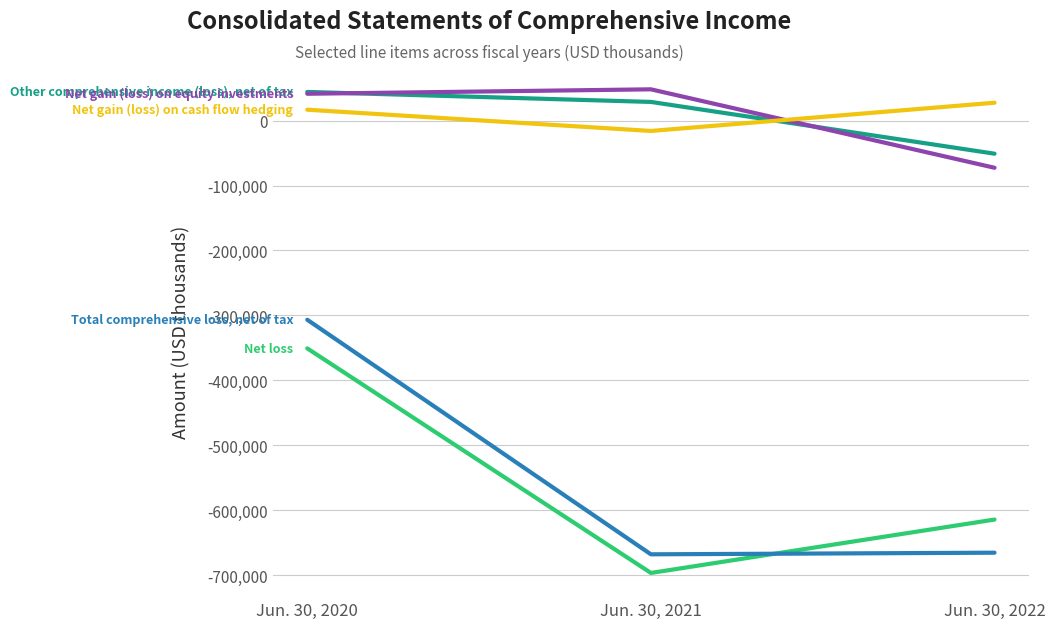

What is the smallest value displayed?

-696315